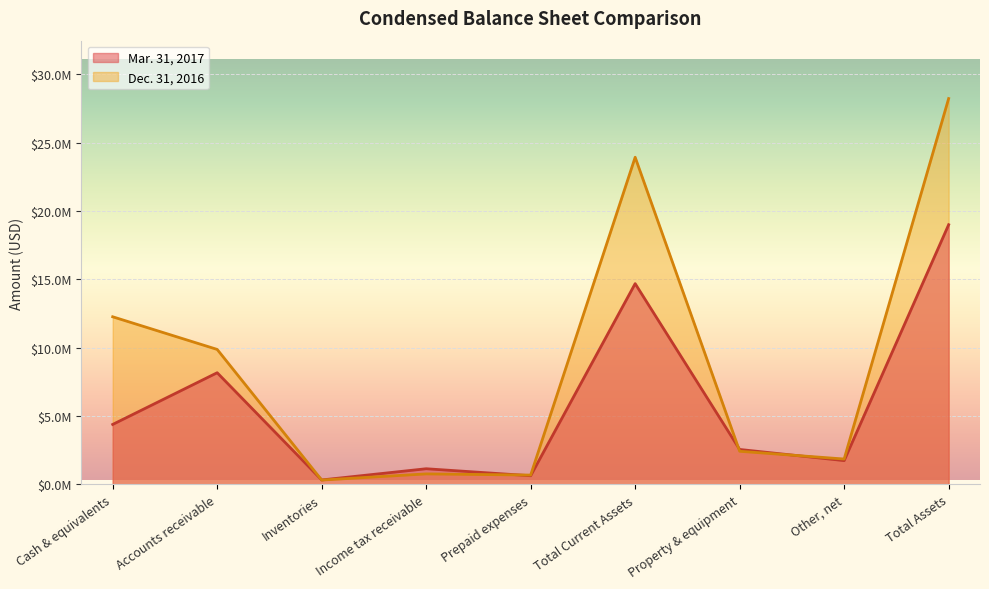

What position from the left is Other, net?

8